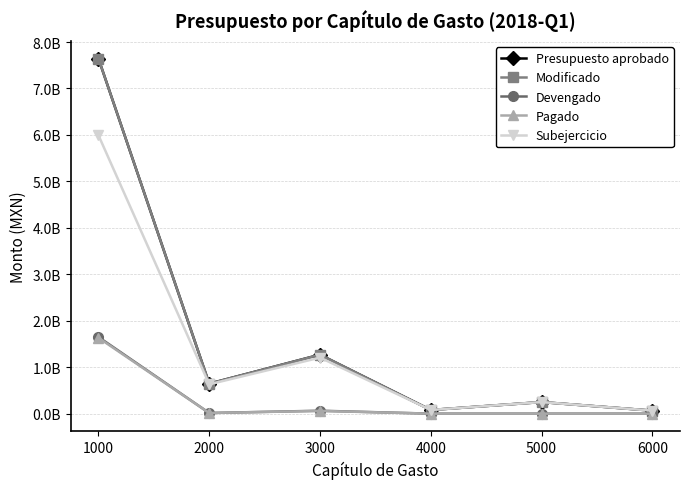

At which label is Pagado closest to 816220493?

3000